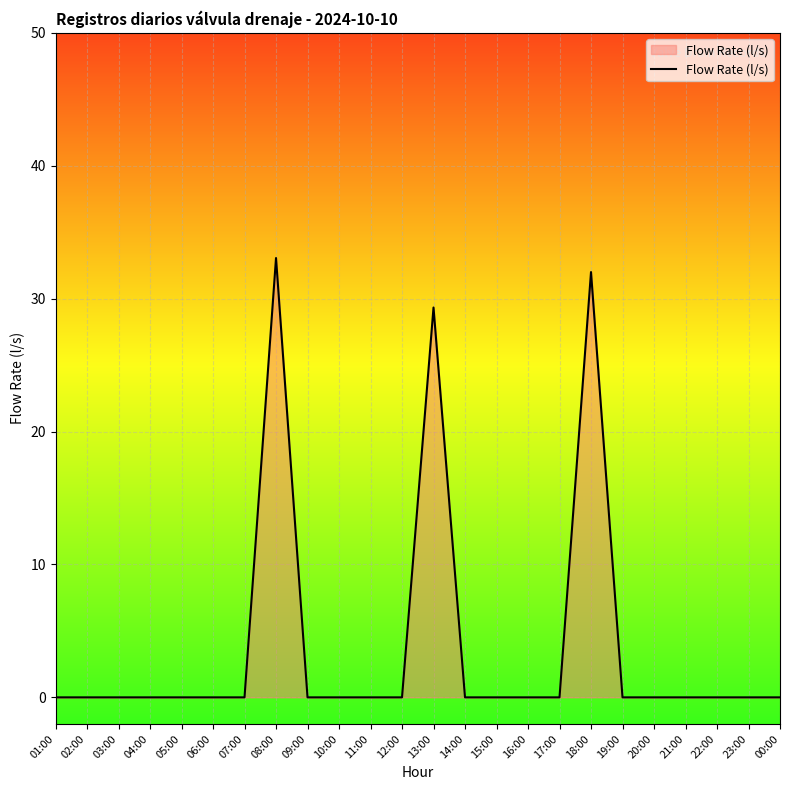

What is the average value?

3.9